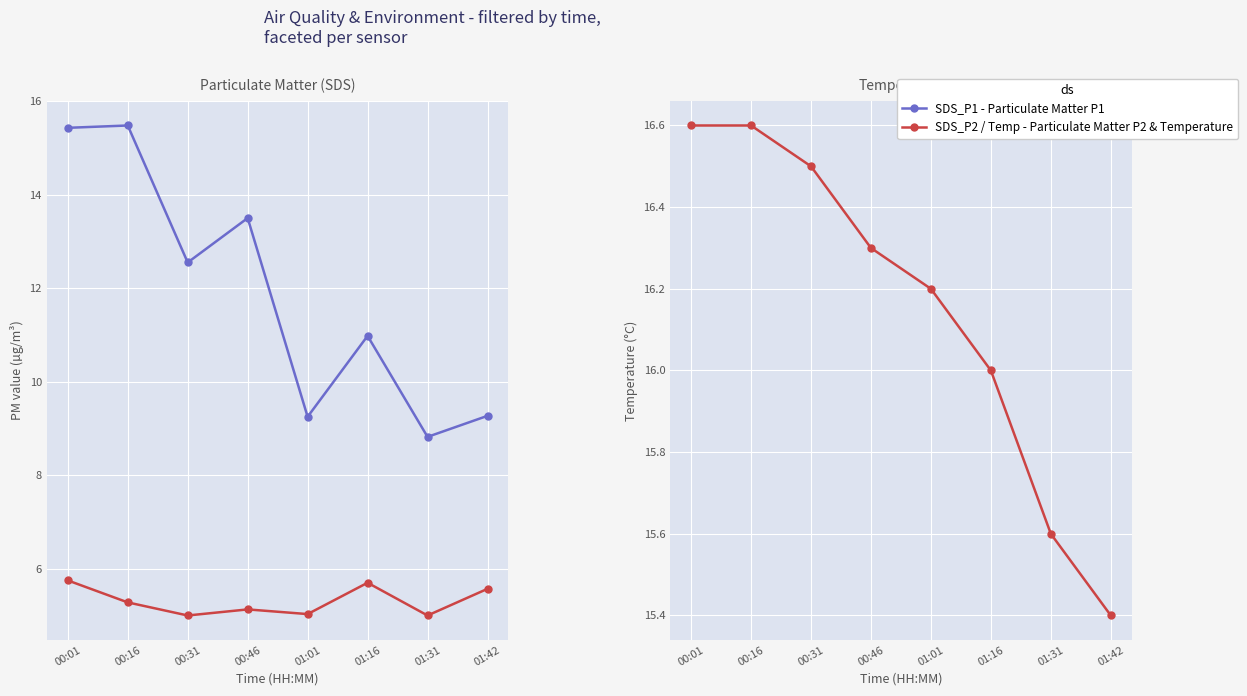

Reading right to left, transcribe all the data shown in this chart.

SDS_P1: 01:42=9.3	01:31=8.8	01:16=11.0	01:01=9.2	00:46=13.5	00:31=12.6	00:16=15.5	00:01=15.4
SDS_P2: 01:42=5.6	01:31=5.0	01:16=5.7	01:01=5.0	00:46=5.1	00:31=5.0	00:16=5.3	00:01=5.8
Temp: 01:42=15.4	01:31=15.6	01:16=16.0	01:01=16.2	00:46=16.3	00:31=16.5	00:16=16.6	00:01=16.6